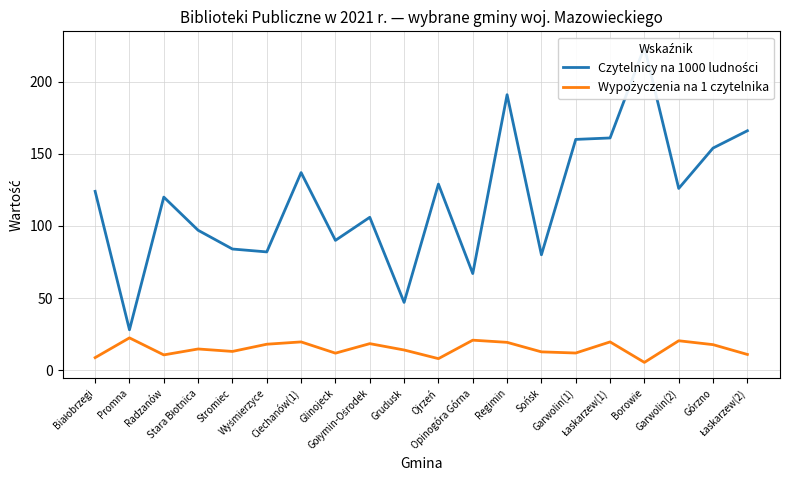

True or false: Wypożyczenia na 1 czytelnika and Czytelnicy na 1000 ludności cross at least once.

False